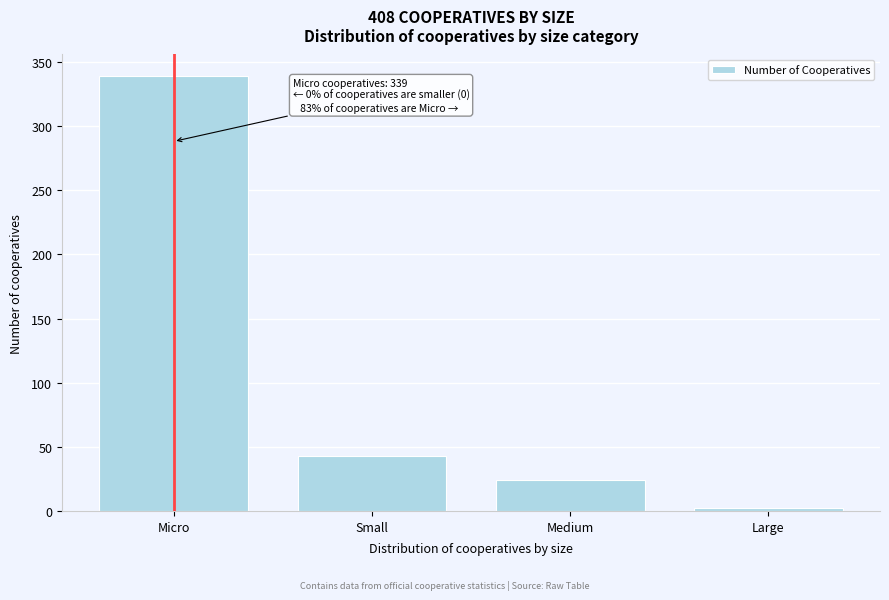

Reading left to right, transcribe all the data shown in this chart.

339	43	24	2